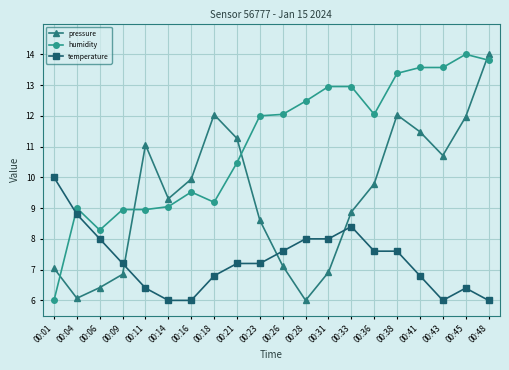

What is the value of the humidity point at the 4th from the left?

9.0